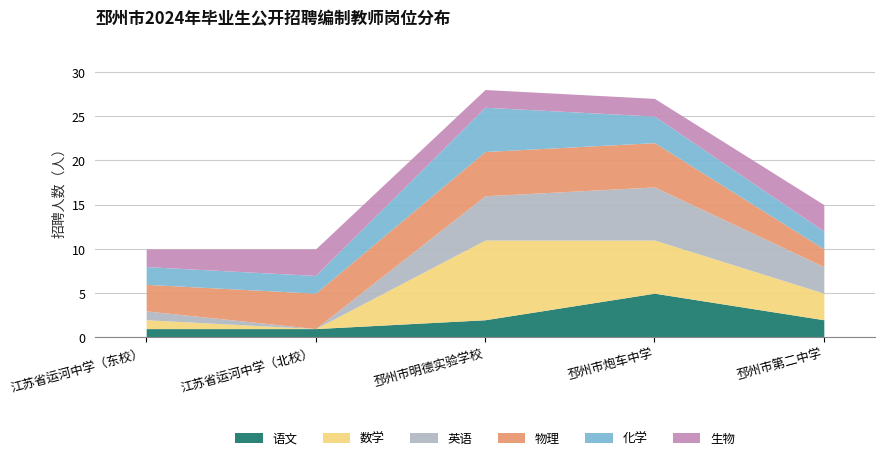

How many 语文 values are between 1 and 2?

4